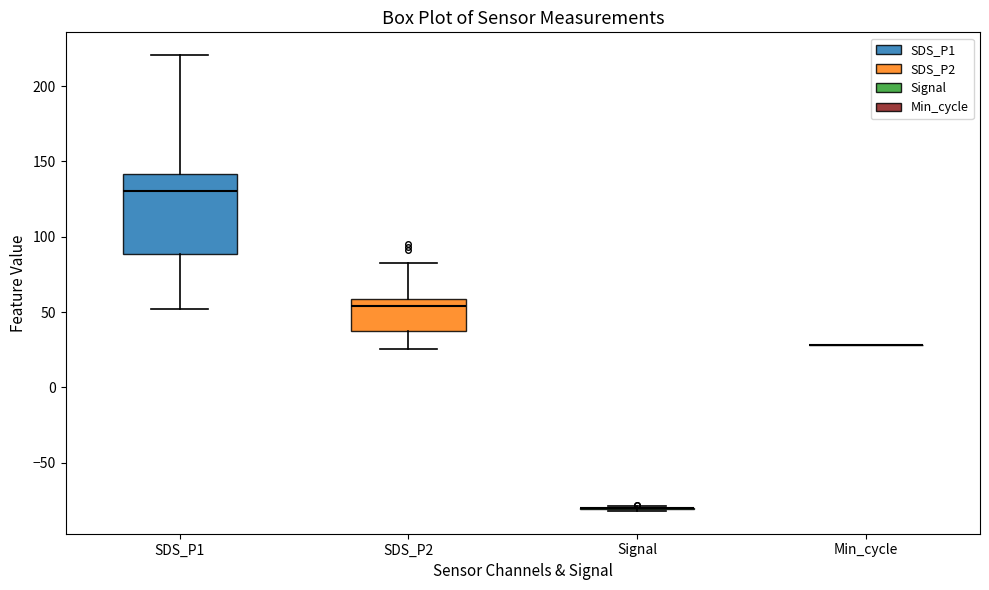

Reading left to right, transcribe this box plot: for each box, give where its median line is, the range the box spans, and where its two whiskers end, as read against the y-axis. The values are not printed on the chart, so give them approximately, as read against the axis.

SDS_P1: median 130, box 90 to 140, whiskers 50 to 220
SDS_P2: median 55, box 40 to 60, whiskers 25 to 85
Signal: box collapsed to a line at -80, whiskers -80 to -80
Min_cycle: box collapsed to a line at 30, whiskers 30 to 30